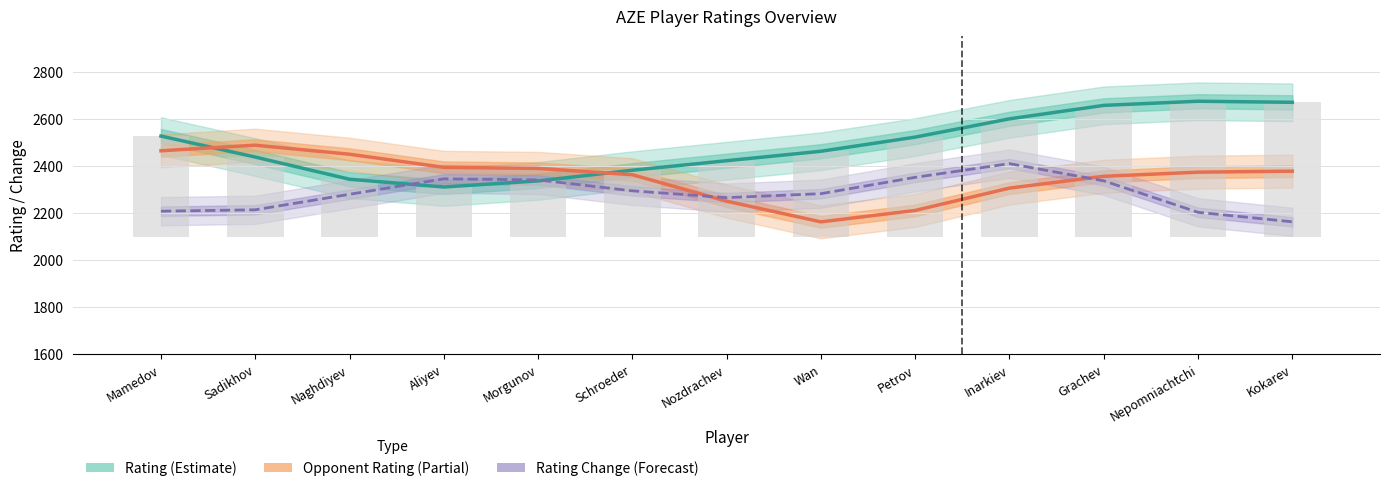

Between Petrov and Inarkiev, which series saw the biggest shift?

Opponent Rating (Partial)